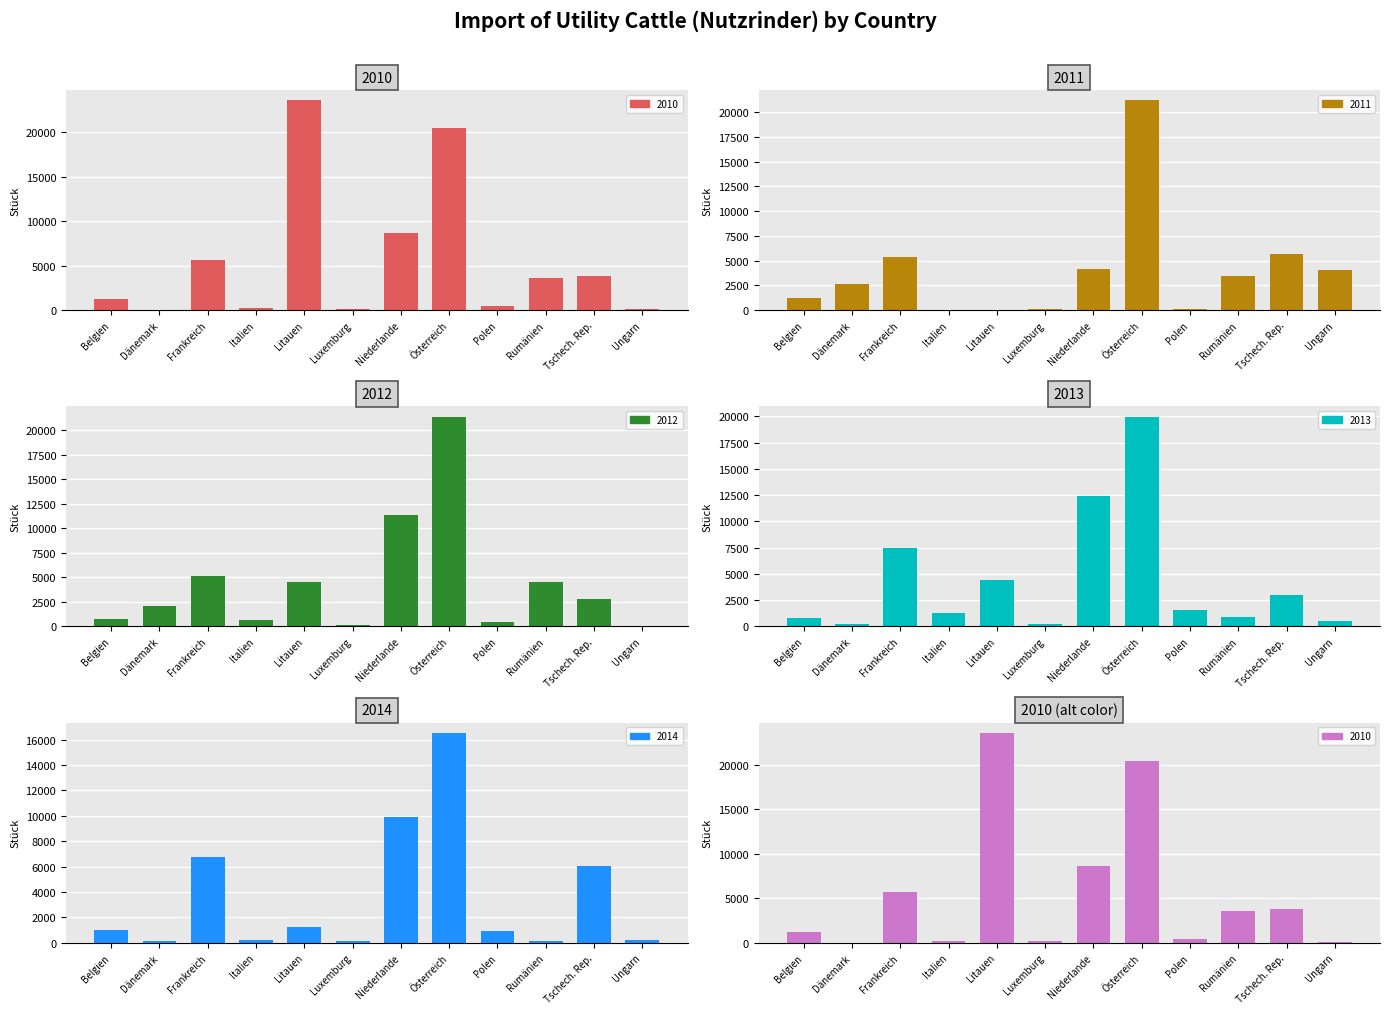

Reading left to right, list all the values displayed in this chart.

2010: 1222	24	5658	229	23569	171	8678	20422	461	3560	3826	132
2011: 1204	2684	5402	35	0	70	4168	21176	97	3432	5644	4075
2012: 797	2090	5116	681	4481	124	11398	21371	439	4481	2809	32
2013: 837	226	7429	1264	4459	187	12405	19956	1532	897	2976	520
2014: 973	161	6787	254	1242	109	9947	16522	897	148	6027	217